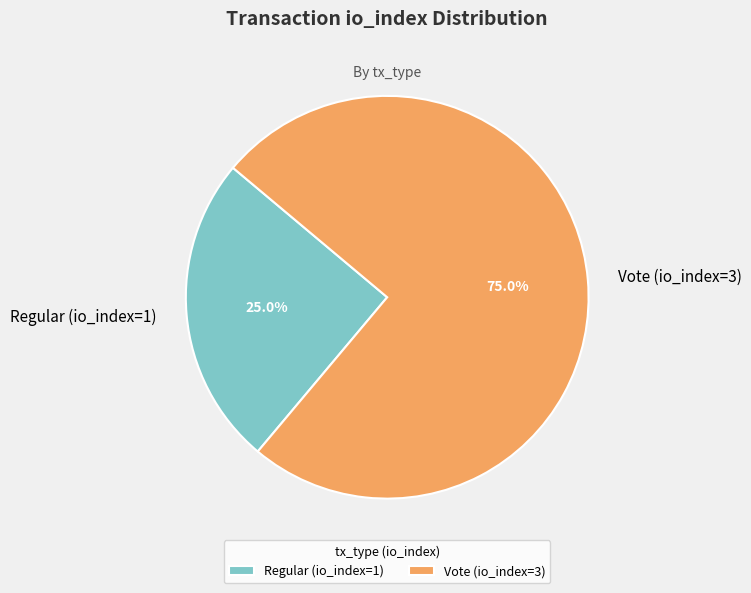

The Vote (io_index=3) slice represents 75% of the pie. True or false?

True